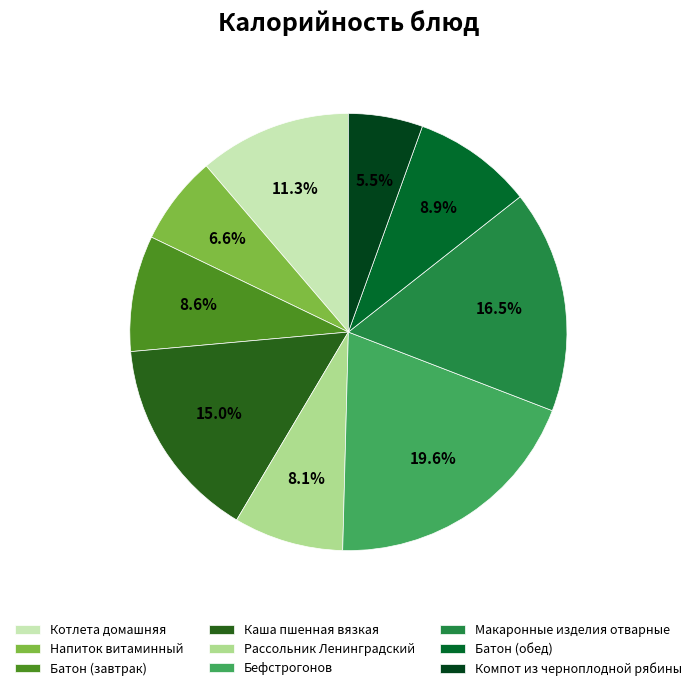

The Батон (обед) slice represents 22% of the pie. True or false?

False